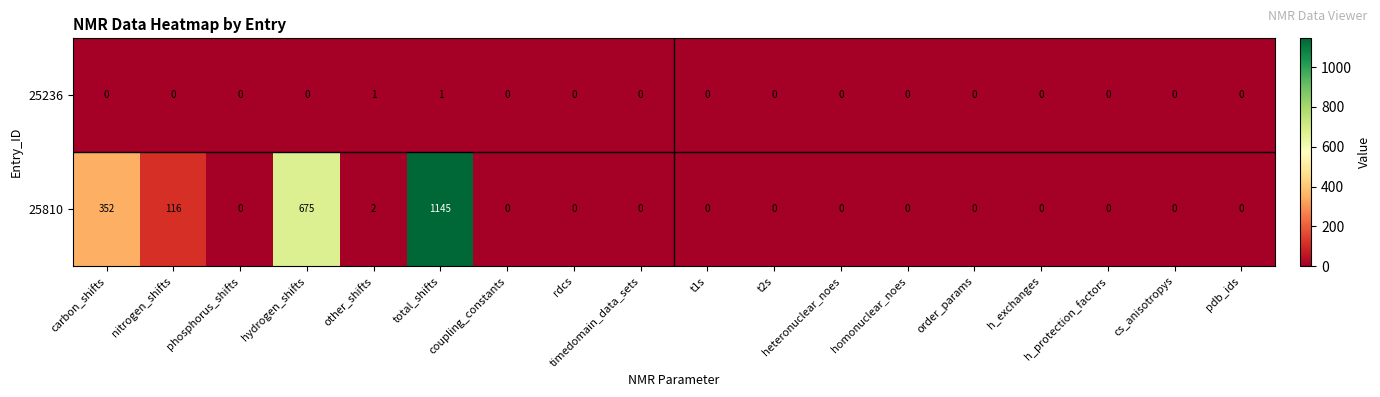

True or false: 25810 has a value of 0 at h_exchanges.

True